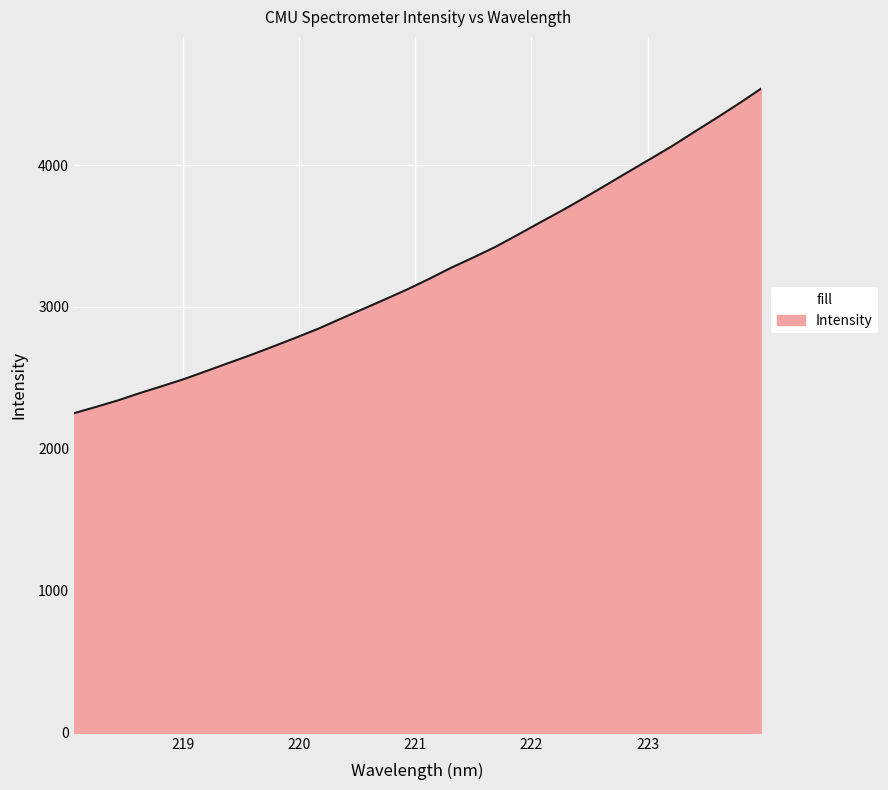

What is the smallest value displayed?

2251.6